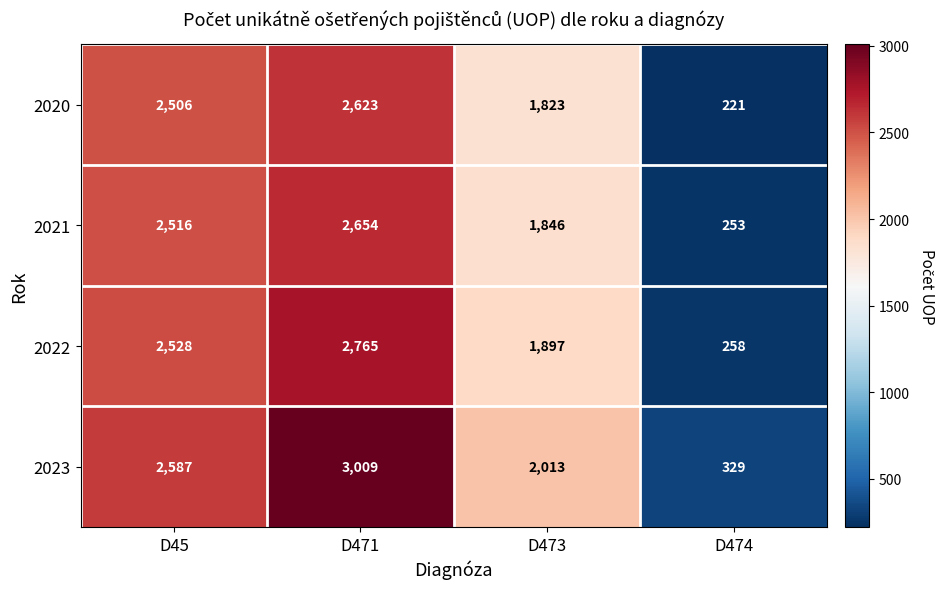

Reading left to right, extract all data points from this chart.

2020: 2506	2623	1823	221
2021: 2516	2654	1846	253
2022: 2528	2765	1897	258
2023: 2587	3009	2013	329